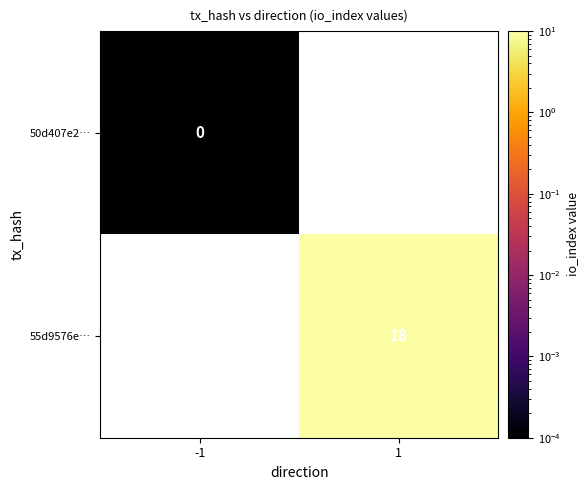

Which category has the lowest value in the 55d9576e… series?

-1